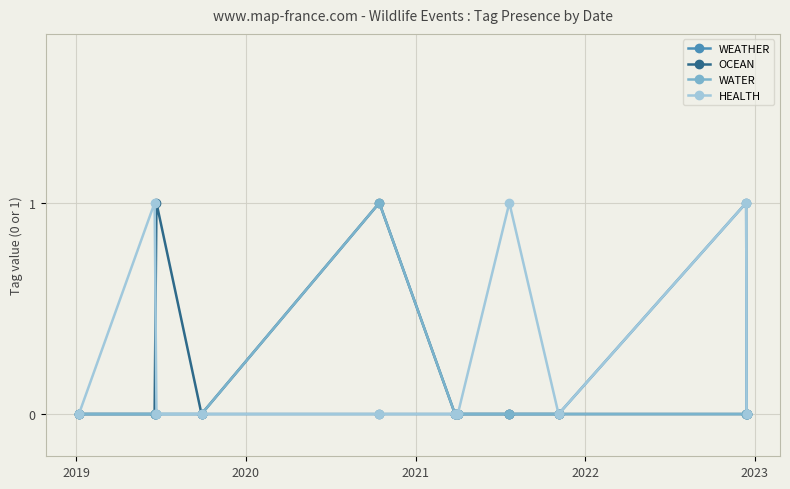

Reading left to right, list all the values displayed in this chart.

WEATHER: 0	0	0	0	0	0	0	0	0	1	0
OCEAN: 0	0	1	0	1	0	0	0	0	0	0
WATER: 0	0	0	0	1	0	0	0	0	0	0
HEALTH: 0	1	0	0	0	0	0	1	0	1	0